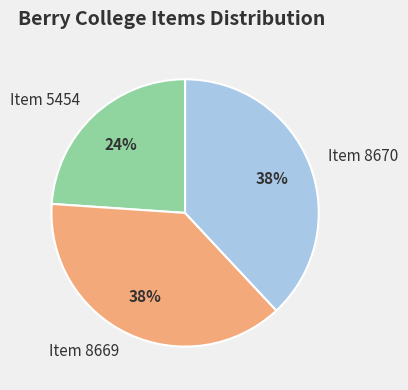

Approximately how many times larger is the value at Item 5454 compared to Item 8669?

0.6